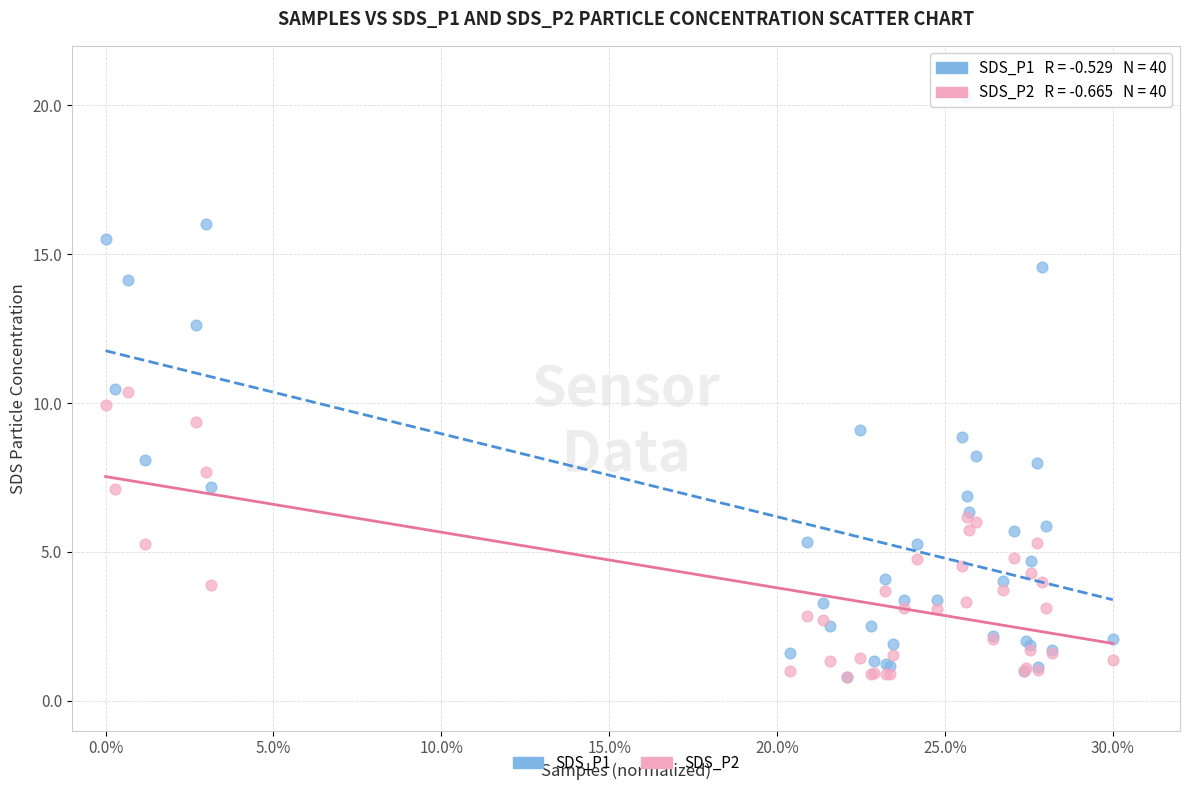

Which series contains the highest Y value?

SDS_P1